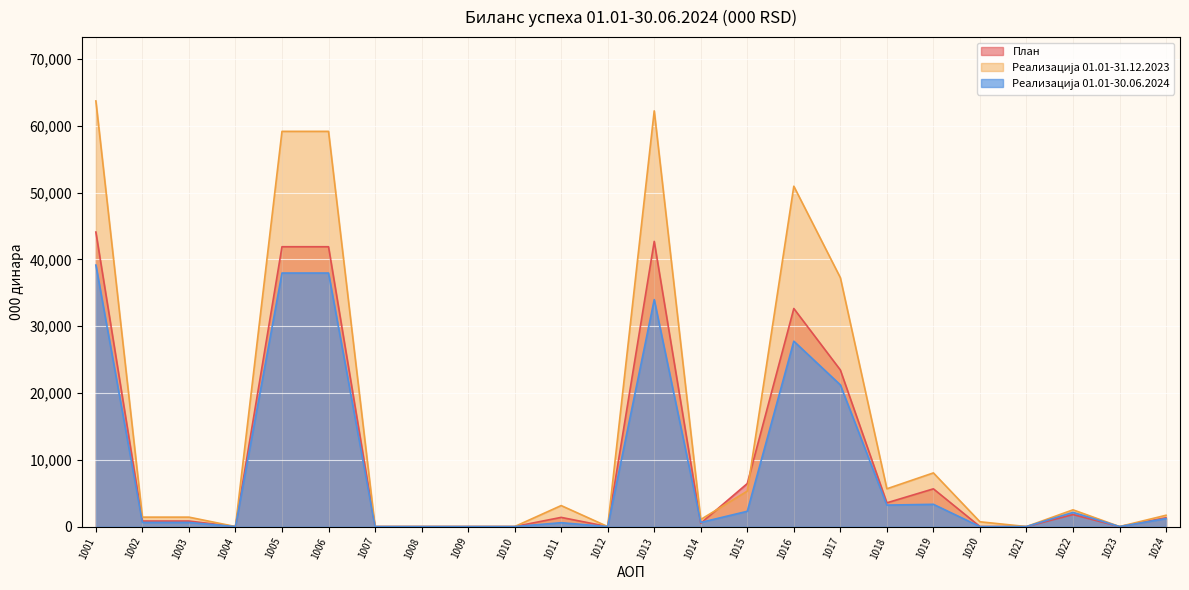

Where is the first local maximum for Реализација 01.01-31.12.2023?

1011